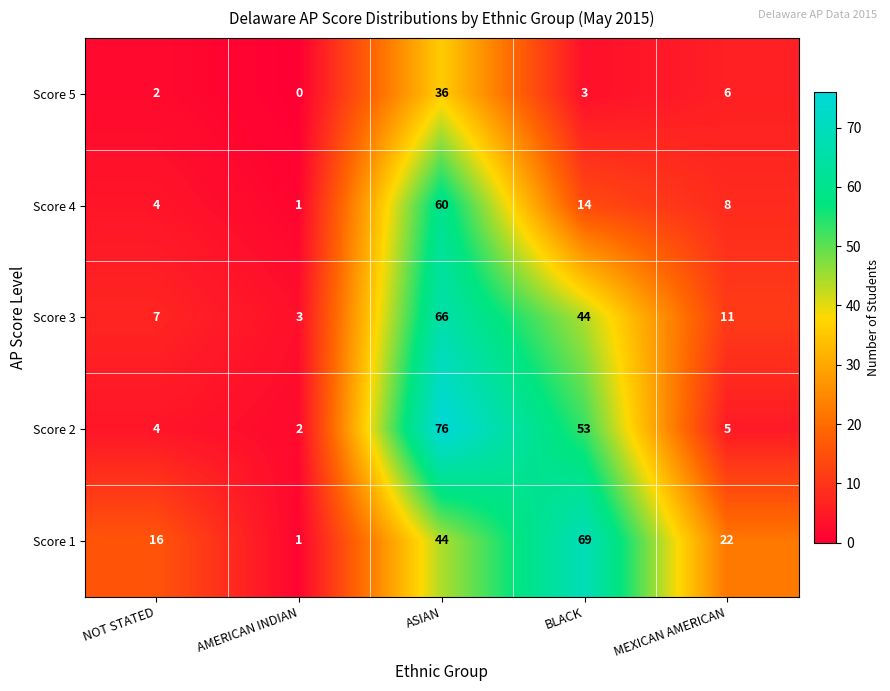

Rank the categories by Score 5 value from highest to lowest.

ASIAN, MEXICAN AMERICAN, BLACK, NOT STATED, AMERICAN INDIAN